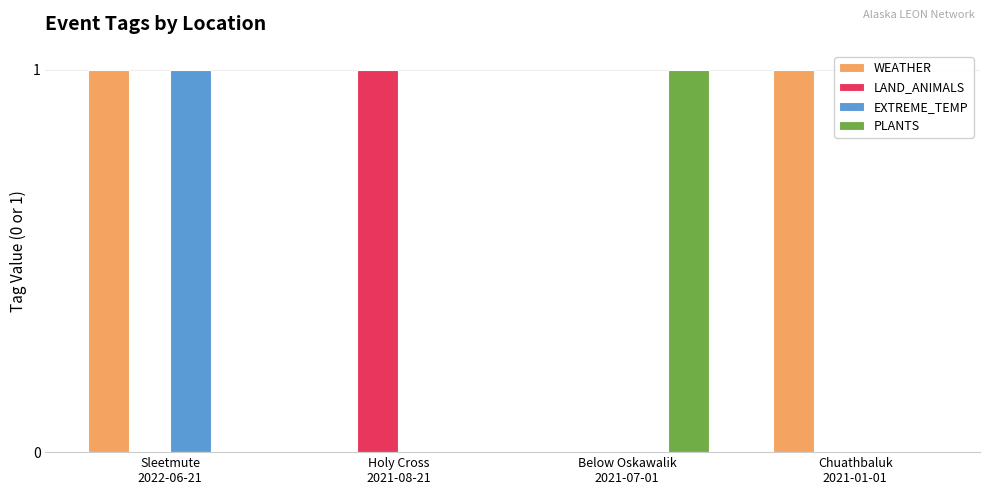

At which category is the sum across all series the highest?

Sleetmute
2022-06-21